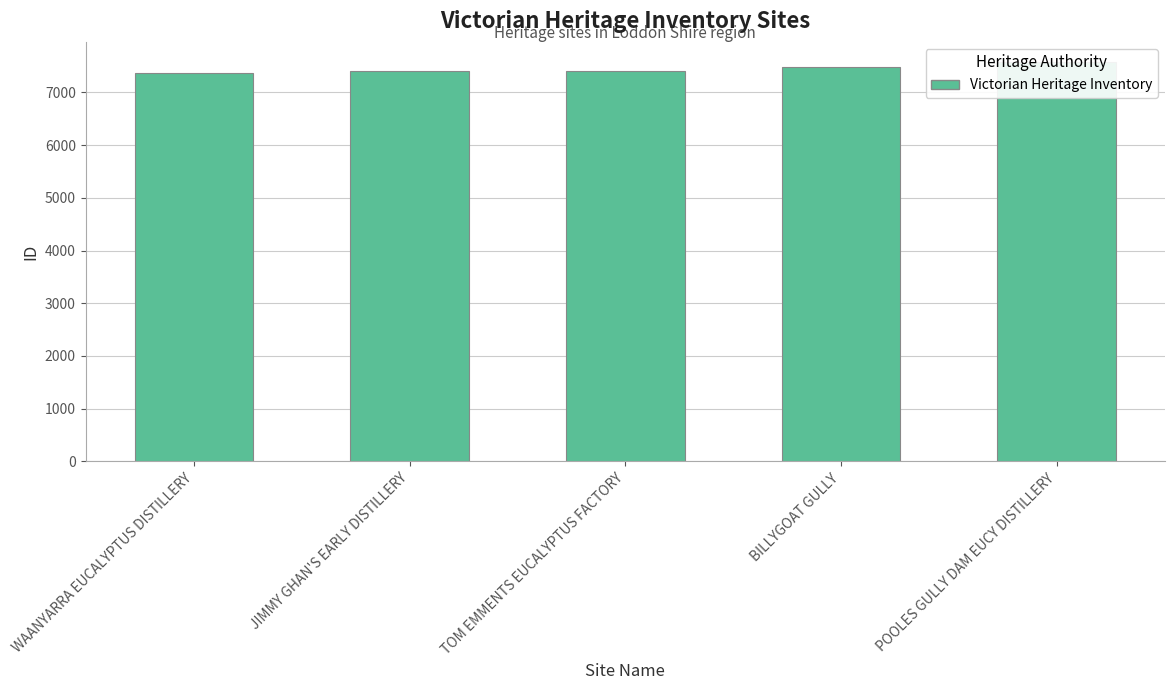

List the labels in order of value, largest first.

POOLES GULLY DAM EUCY DISTILLERY, BILLYGOAT GULLY, TOM EMMENTS EUCALYPTUS FACTORY, JIMMY GHAN'S EARLY DISTILLERY, WAANYARRA EUCALYPTUS DISTILLERY